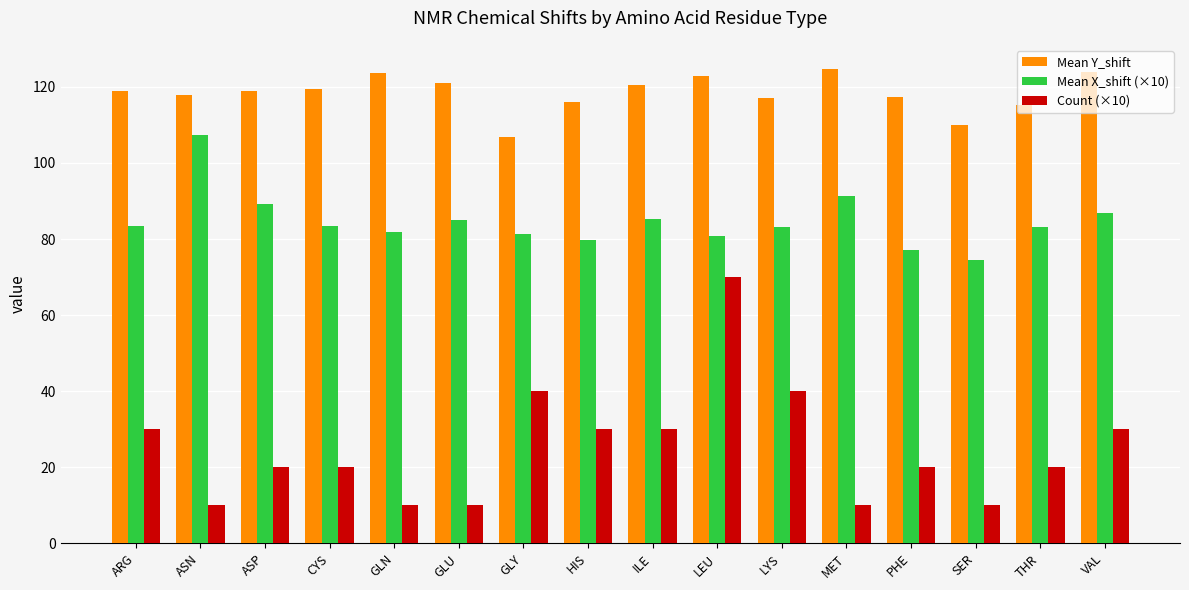

Where does the Mean Y_shift series first go above 118?

ARG